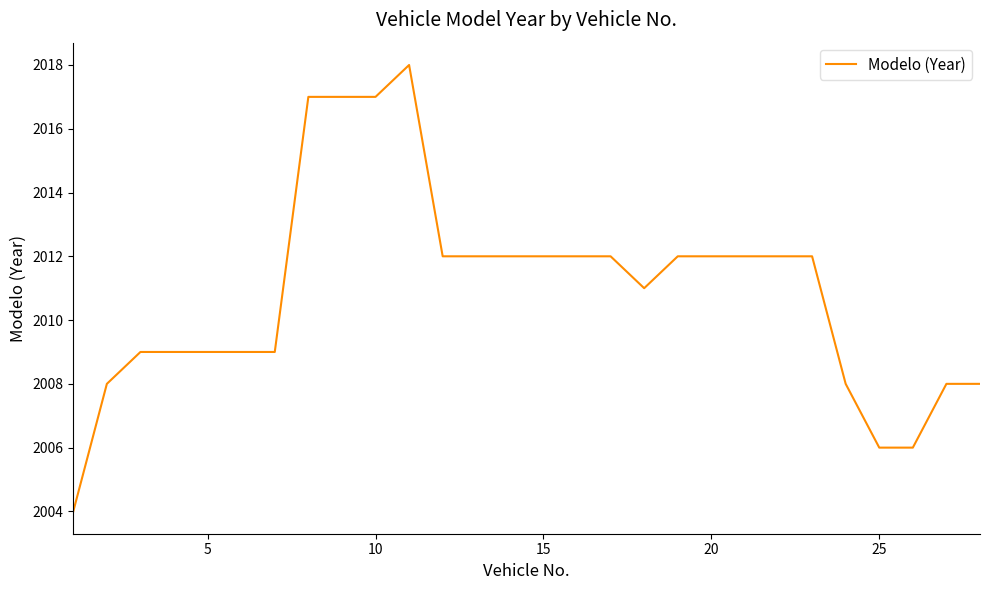

What is the greatest value displayed?

2018